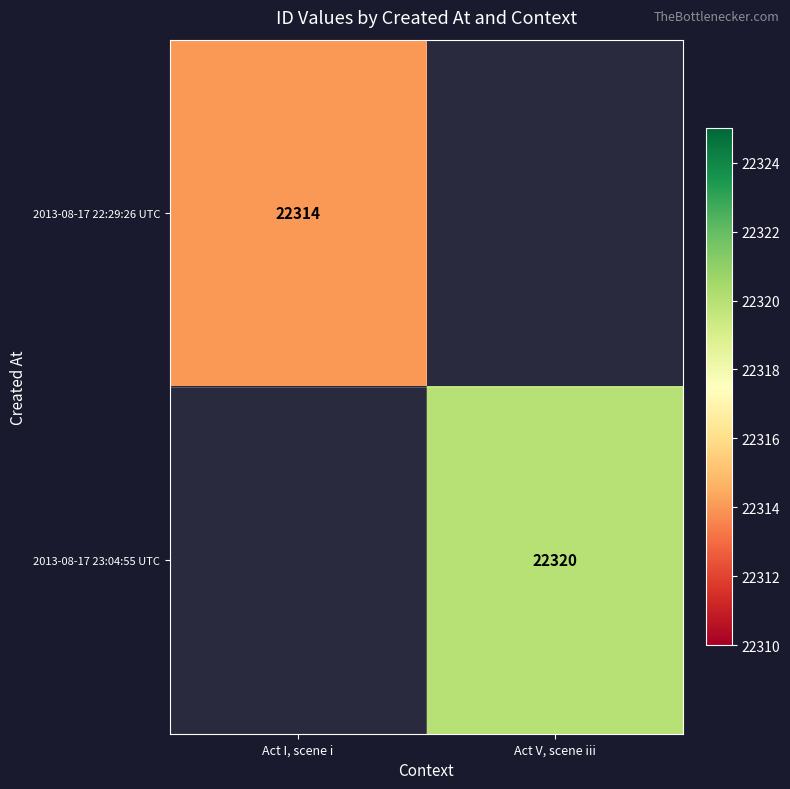

What is the maximum value shown in the chart?

22320.0